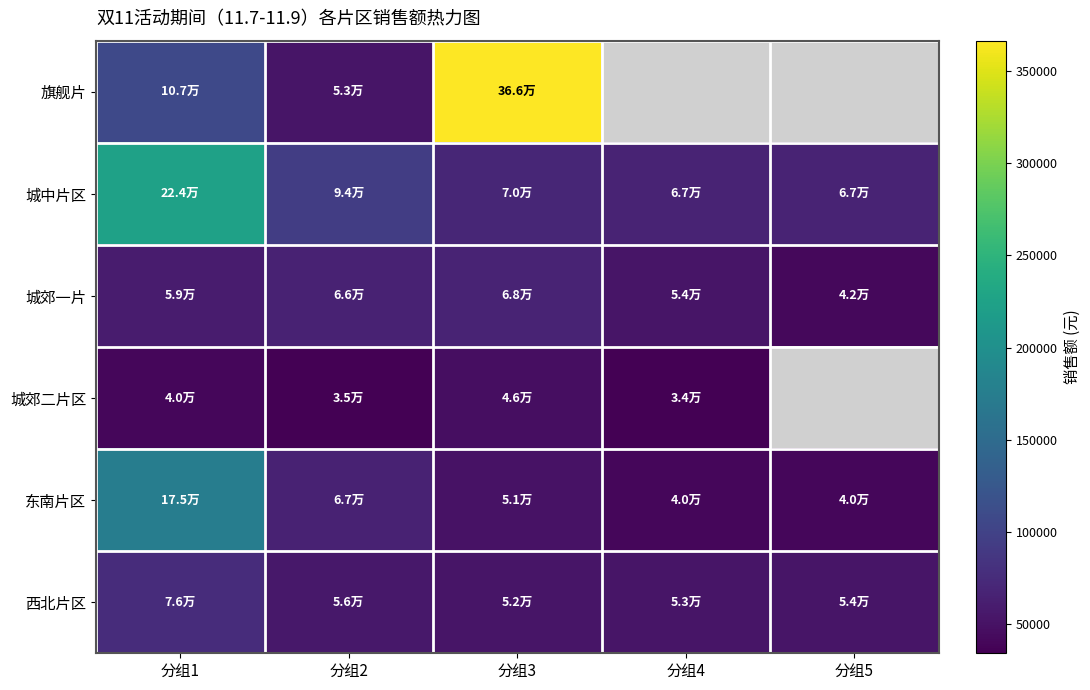

At which label is 城郊一片 closest to 54739?

分组4